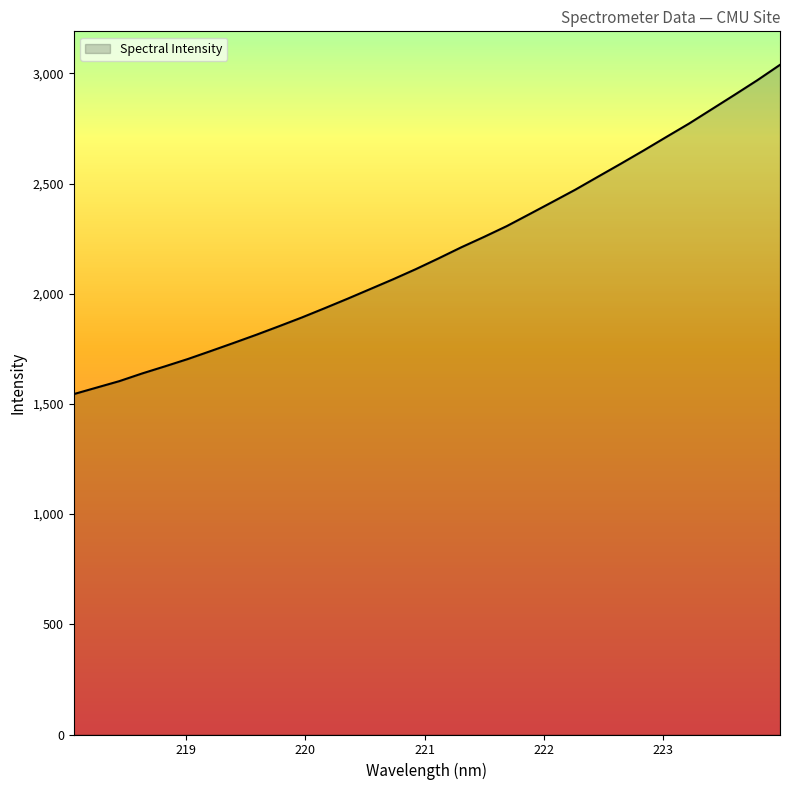

What is the maximum value shown in the chart?

3038.8